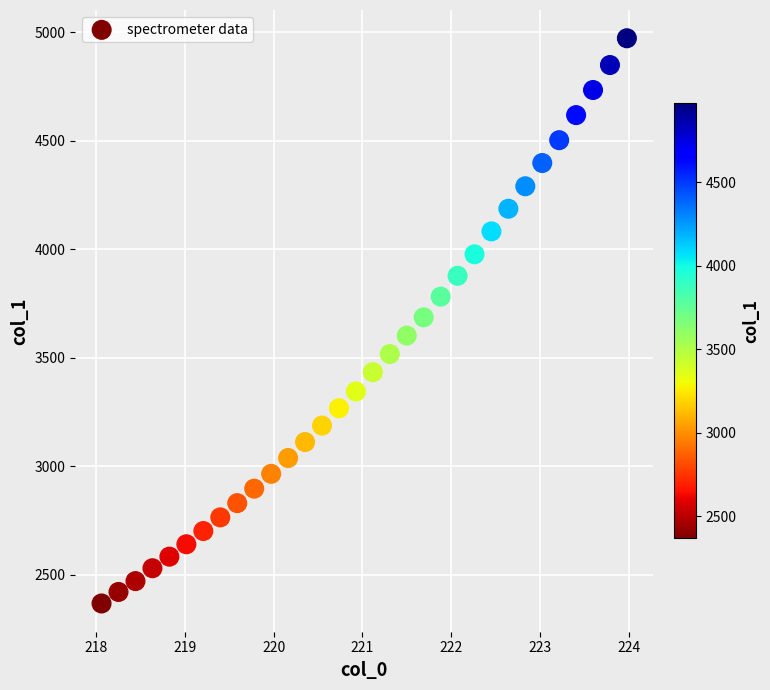

What is the range of X values (max minus min)?

5.9